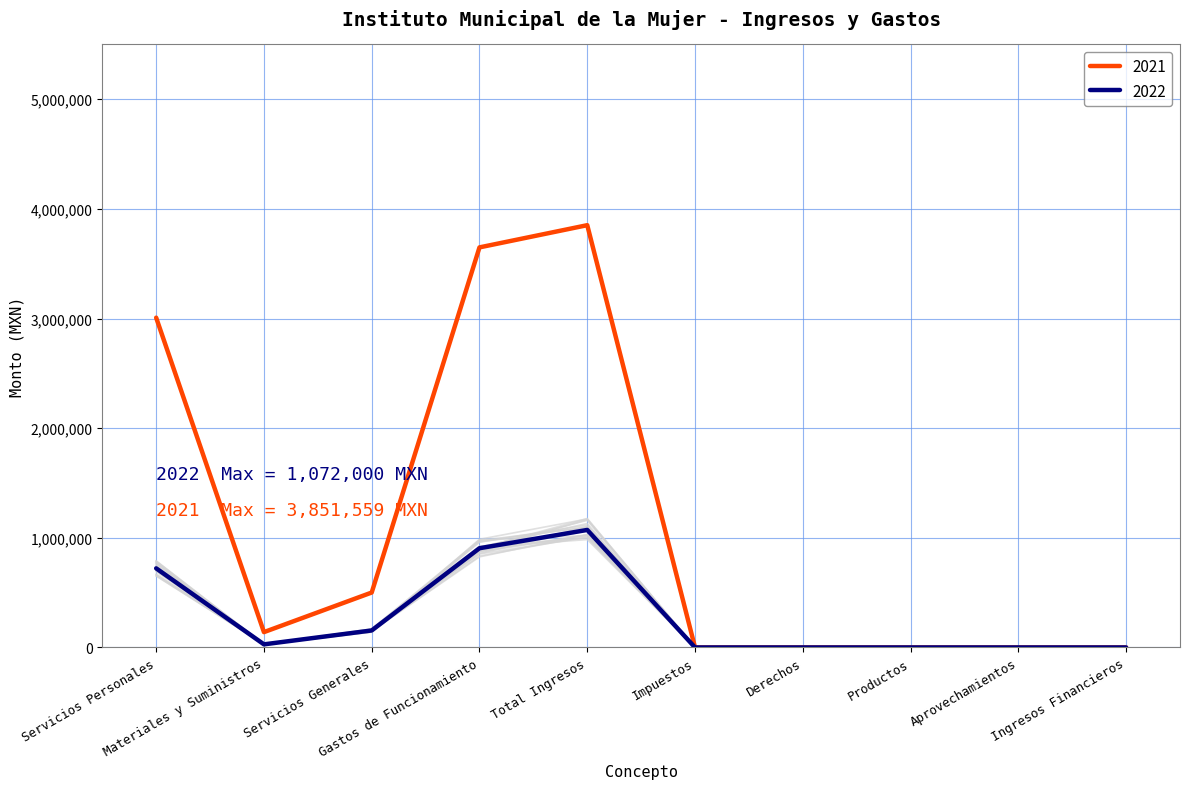

Reading left to right, what are all the values shown in this chart?

2022: 721622.7	28360.8	155176.5	905159.9	1072000.0	0.0	0.0	0.0	0.0	0.0
2021: 3007992.8	139955.2	501078.2	3649026.2	3851559.0	0.0	0.0	0.0	0.0	0.0